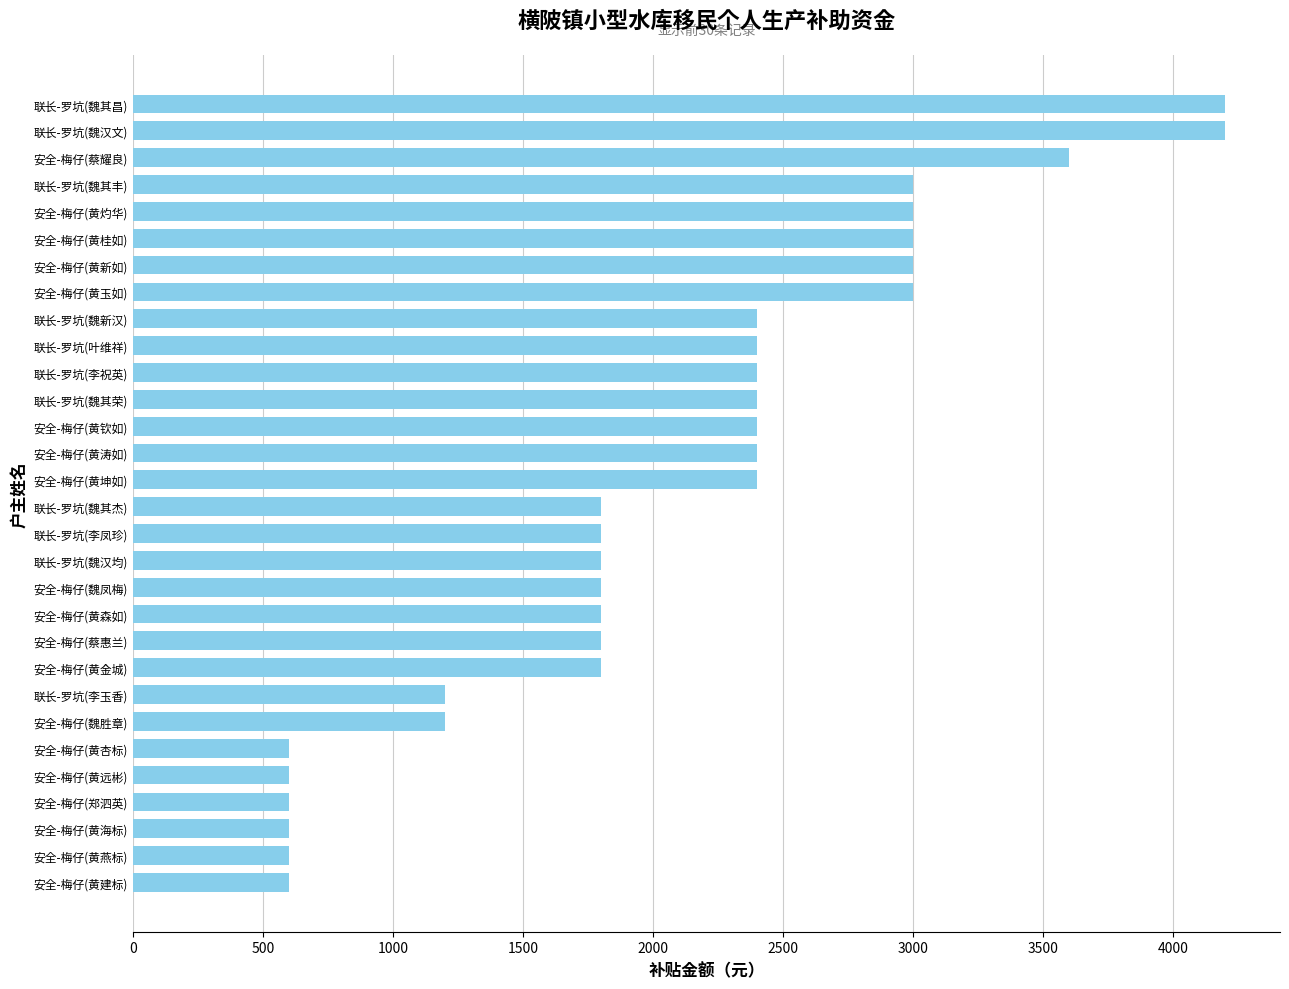

What is the difference between the maximum and minimum values?

3600